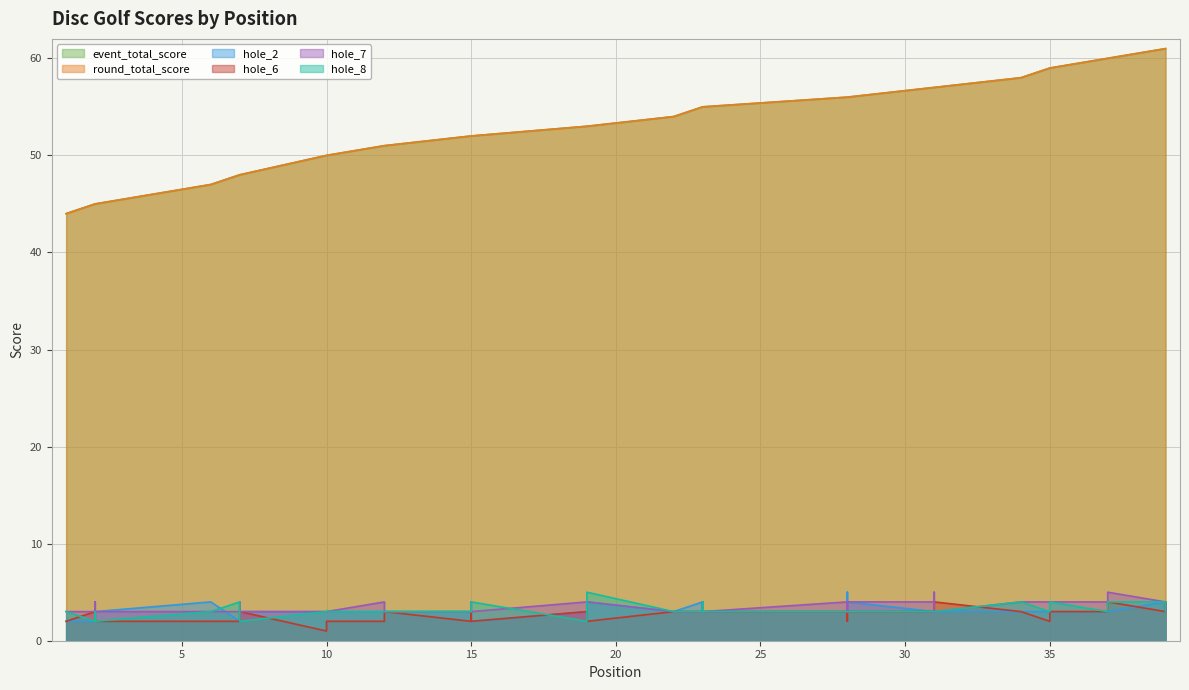

What is the difference between the second highest and minimum values in the hole_7 series?

2